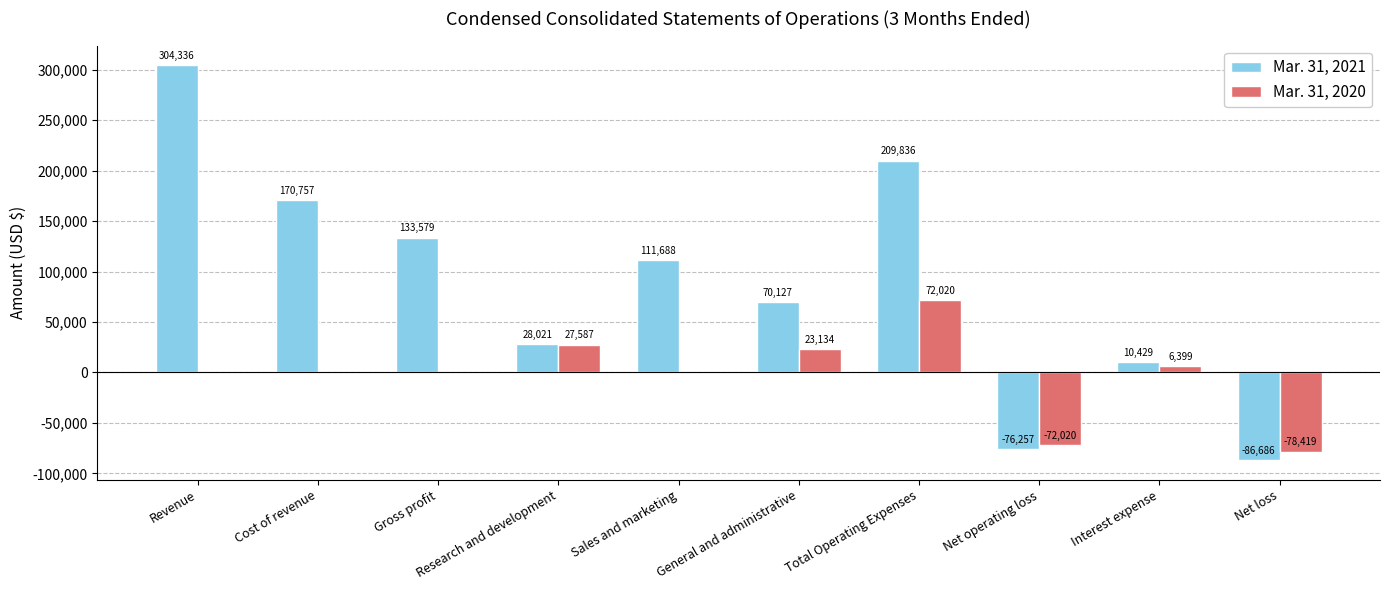

The value of Mar. 31, 2020 at General and administrative is 23134. True or false?

True